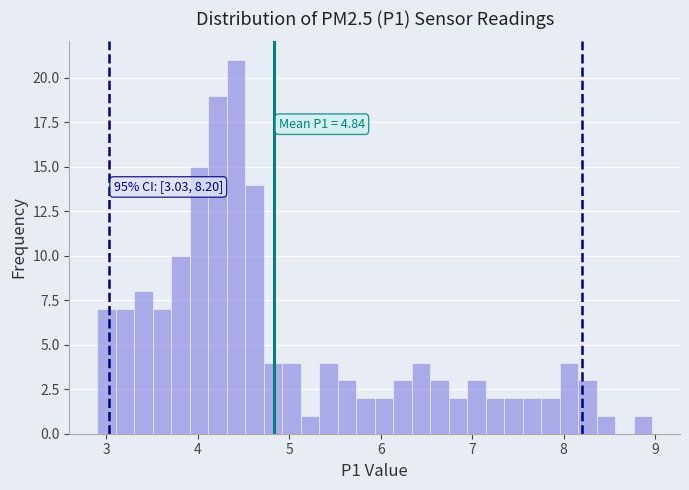

Read against the x-axis, roughly where is the centre of the tallest bar?

4.4